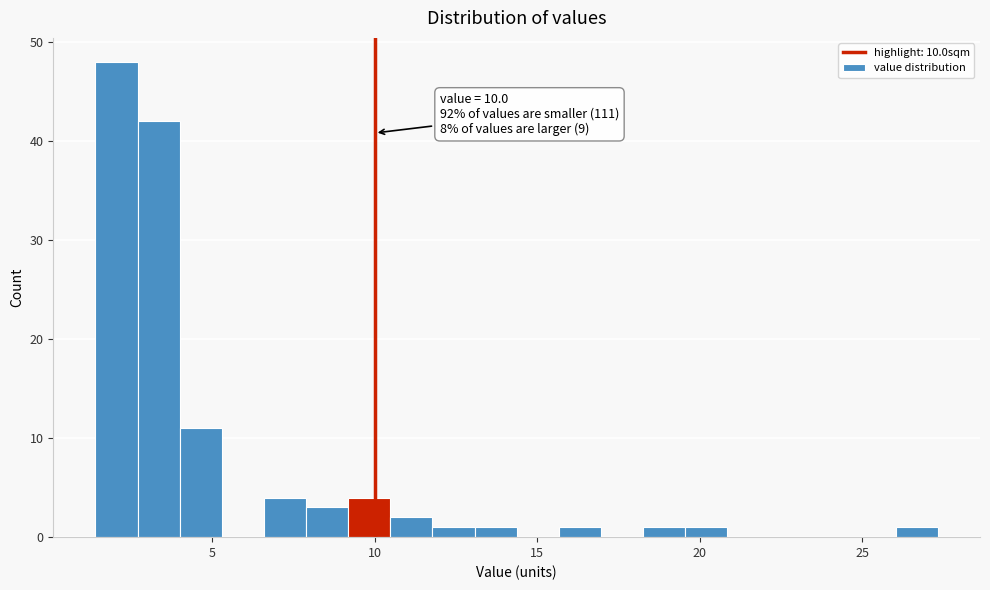

Around what value on the x-axis is the tallest bar? Give the approximate position of its centre, as read against the axis.

2.0